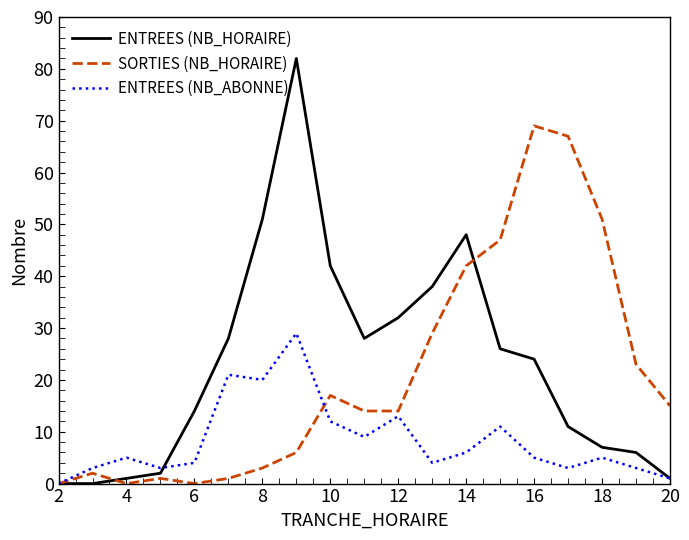

Which series has the widest spread of values?

ENTREES (NB_HORAIRE)